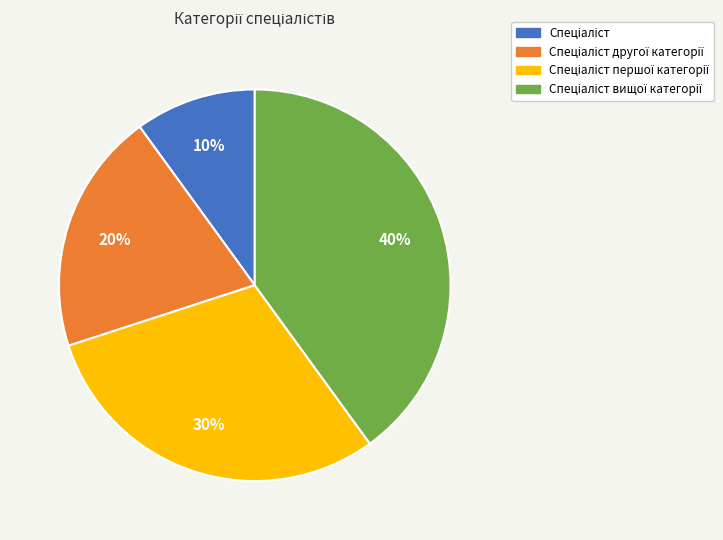

To the nearest percent, what is the average slice percentage?

25%